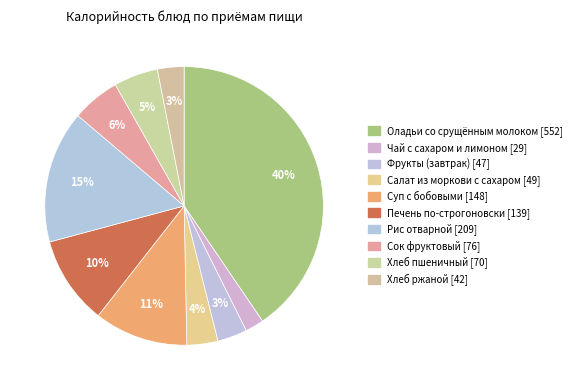

How many segments does this pie chart have?

10